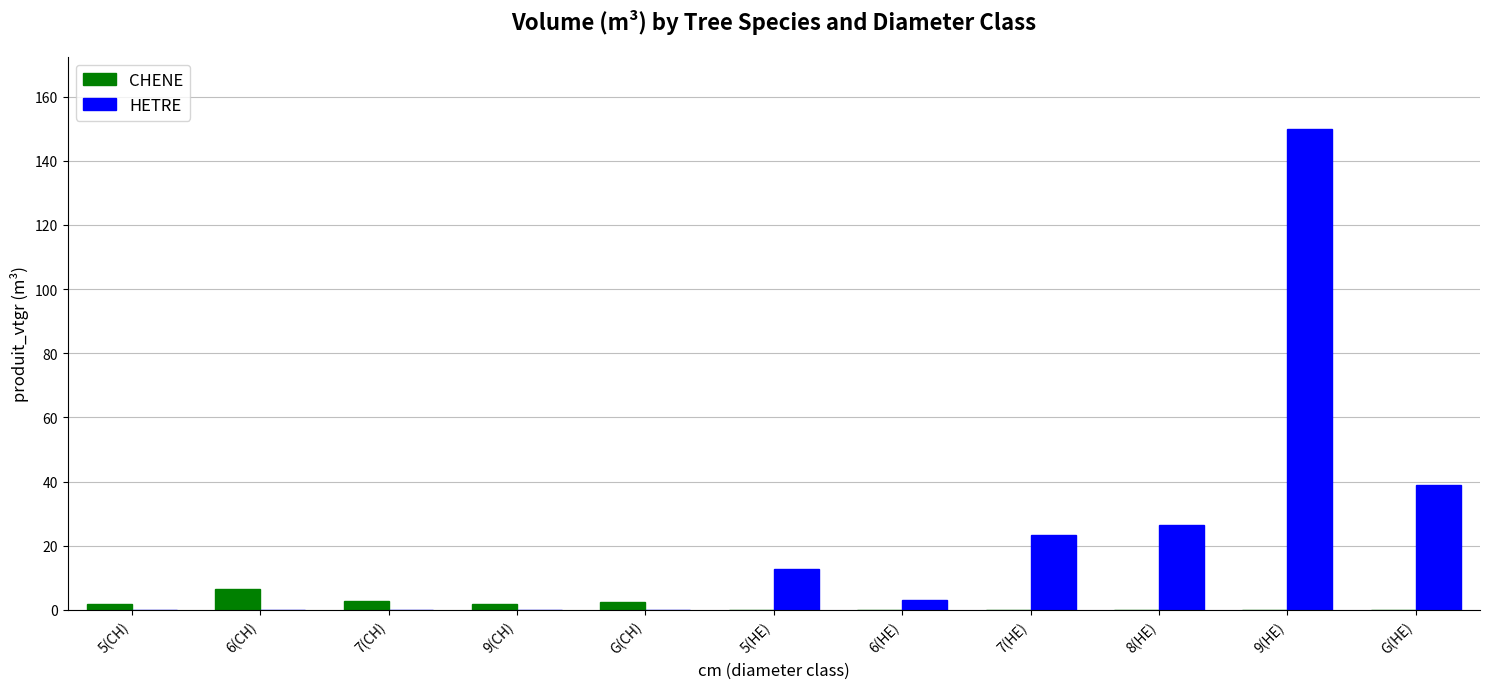

Count the number of categories in the chart.

11